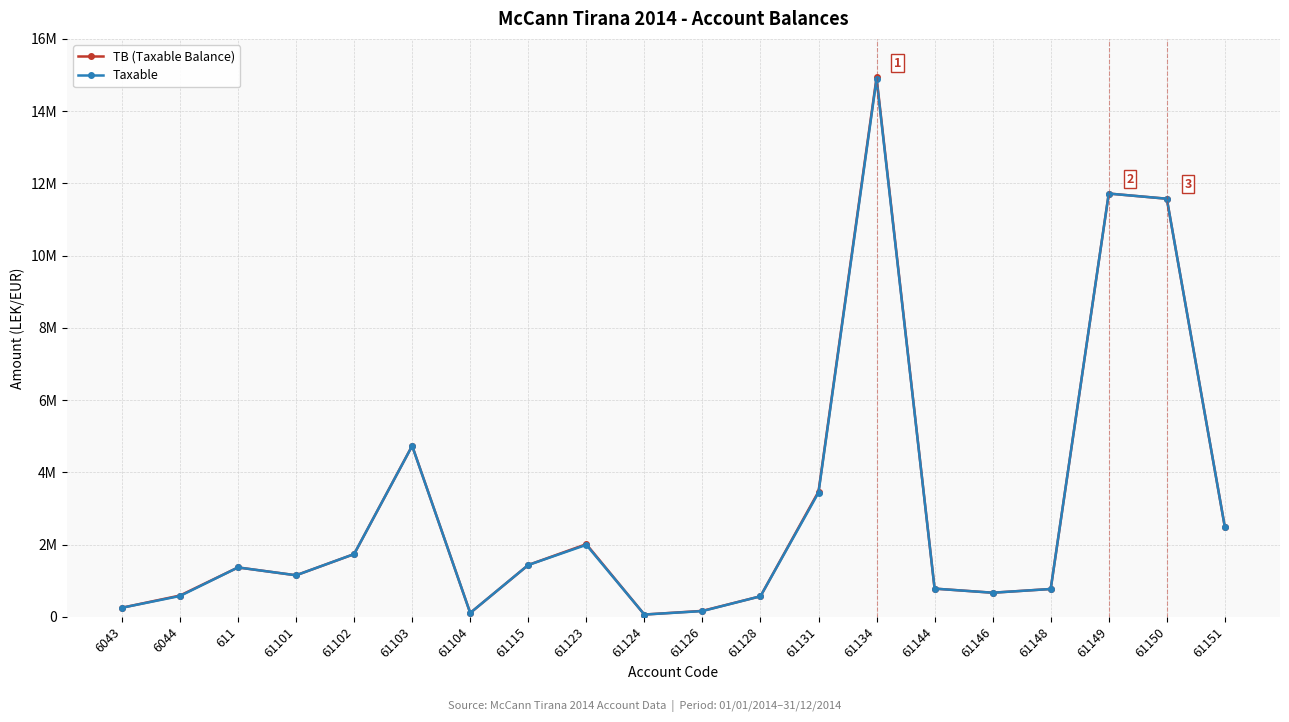

Is this an area chart (filled region under the line)?

No